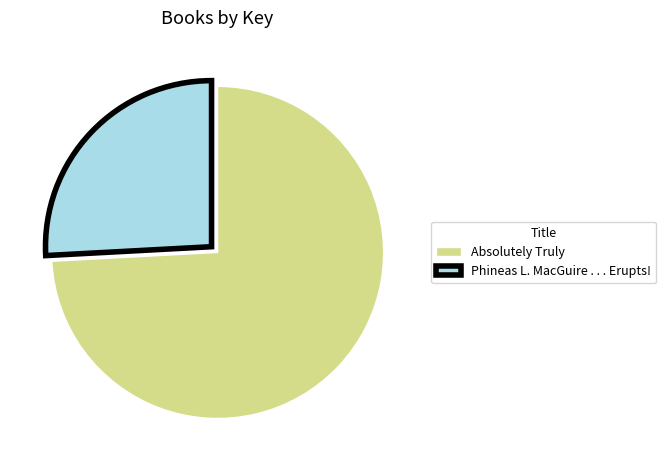

Rank the categories by value from lowest to highest.

Phineas L. MacGuire . . . Erupts!, Absolutely Truly